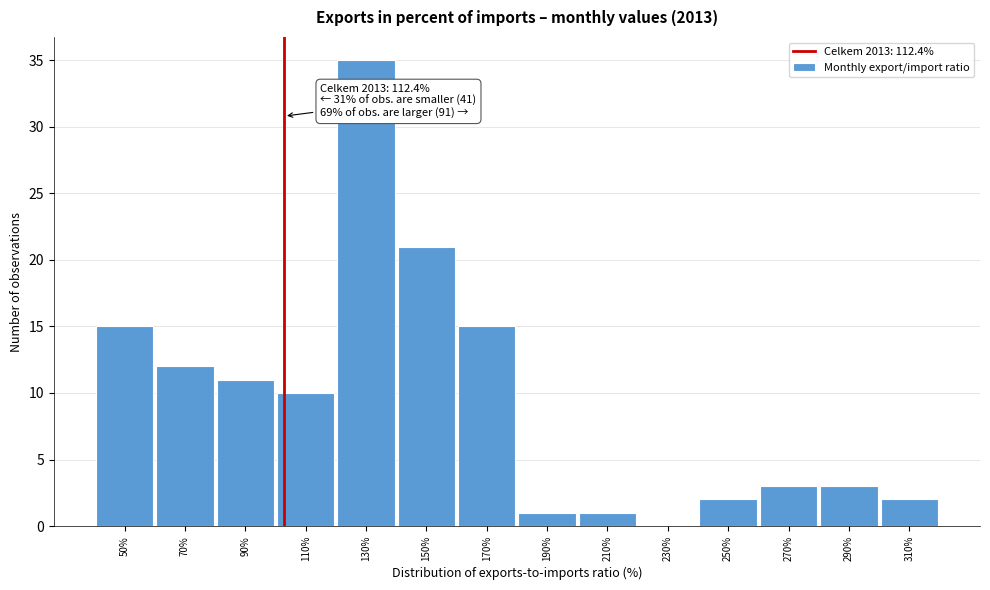

Reading left to right, extract all data points from this chart.

50%=15	70%=12	90%=11	110%=10	130%=35	150%=21	170%=15	190%=1	210%=1	230%=0	250%=2	270%=3	290%=3	310%=2